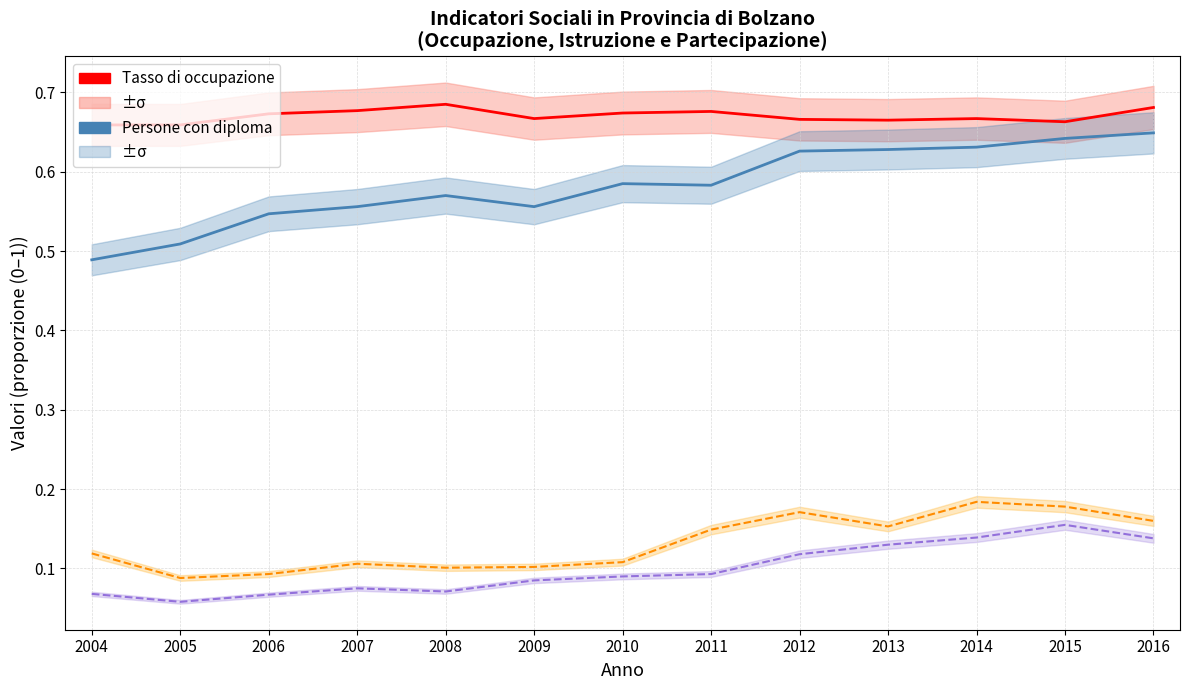

Which label corresponds to the smallest value in the chart?

2005